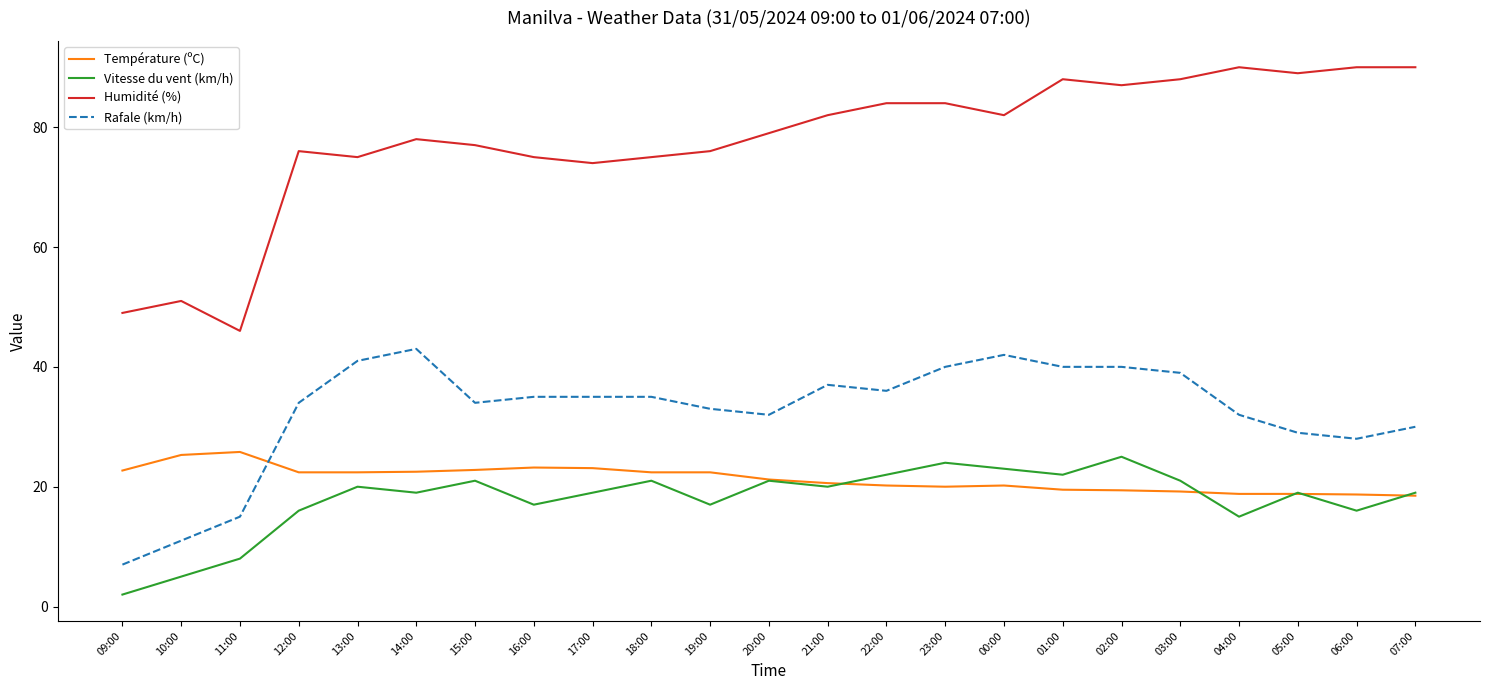

Is the value of Vitesse du vent (km/h) at 00:00 greater than the value of Rafale (km/h) at 10:00?

Yes